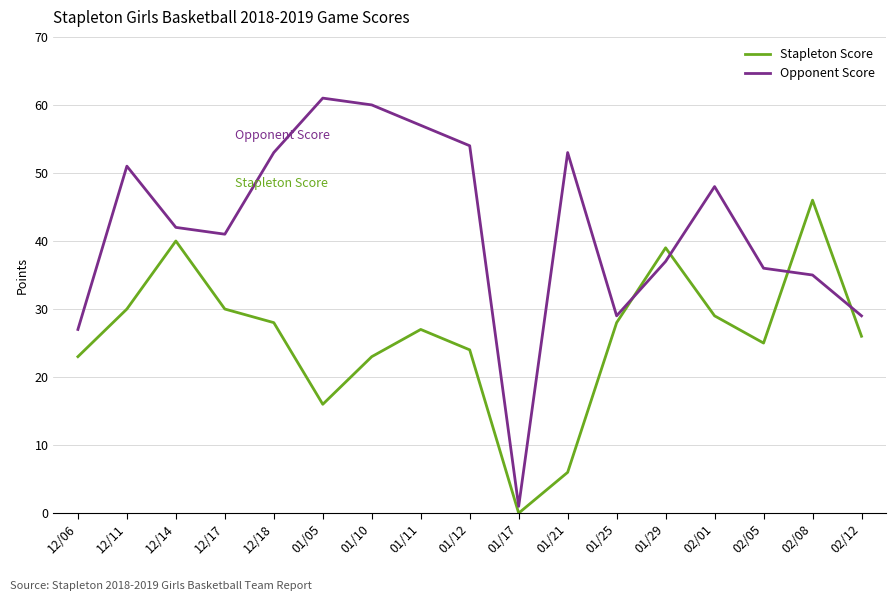

Reading left to right, extract all data points from this chart.

Stapleton Score: 12/06=23	12/11=30	12/14=40	12/17=30	12/18=28	01/05=16	01/10=23	01/11=27	01/12=24	01/17=0	01/21=6	01/25=28	01/29=39	02/01=29	02/05=25	02/08=46	02/12=26
Opponent Score: 12/06=27	12/11=51	12/14=42	12/17=41	12/18=53	01/05=61	01/10=60	01/11=57	01/12=54	01/17=1	01/21=53	01/25=29	01/29=37	02/01=48	02/05=36	02/08=35	02/12=29